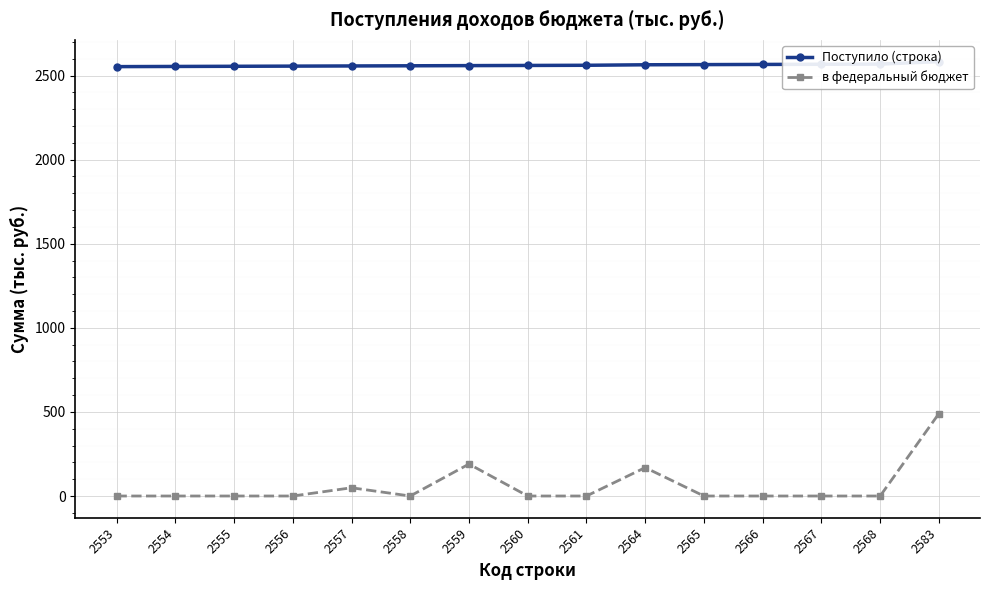

Reading left to right, list all the values displayed in this chart.

Поступило (строка): 2553	2554	2555	2556	2557	2558	2559	2560	2561	2564	2565	2566	2567	2568	2583
в федеральный бюджет: 0	0	0	0	49	0	190	0	0	169	0	0	0	0	490